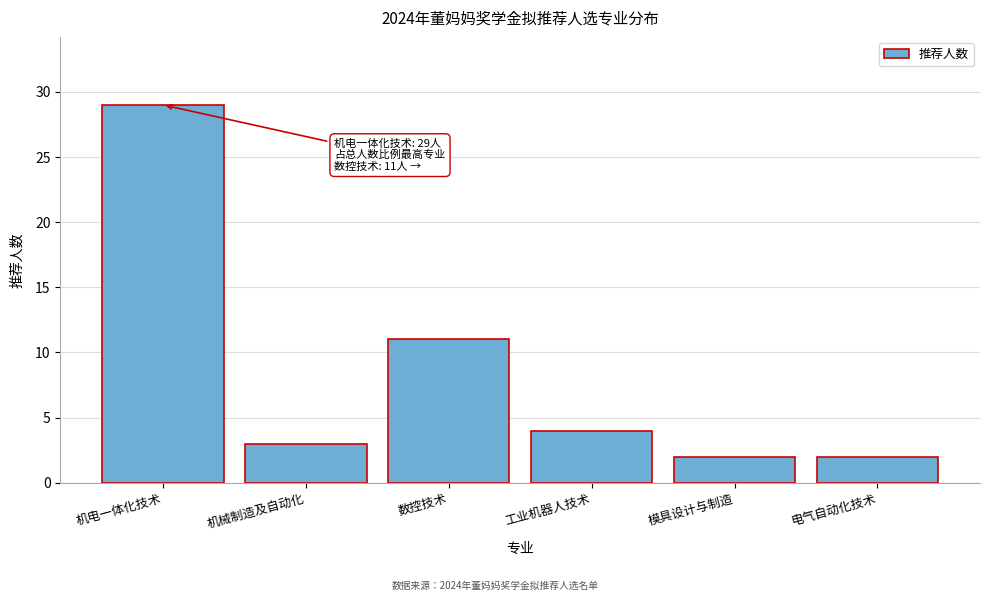

Reading left to right, transcribe all the data shown in this chart.

机电一体化技术=29	机械制造及自动化=3	数控技术=11	工业机器人技术=4	模具设计与制造=2	电气自动化技术=2